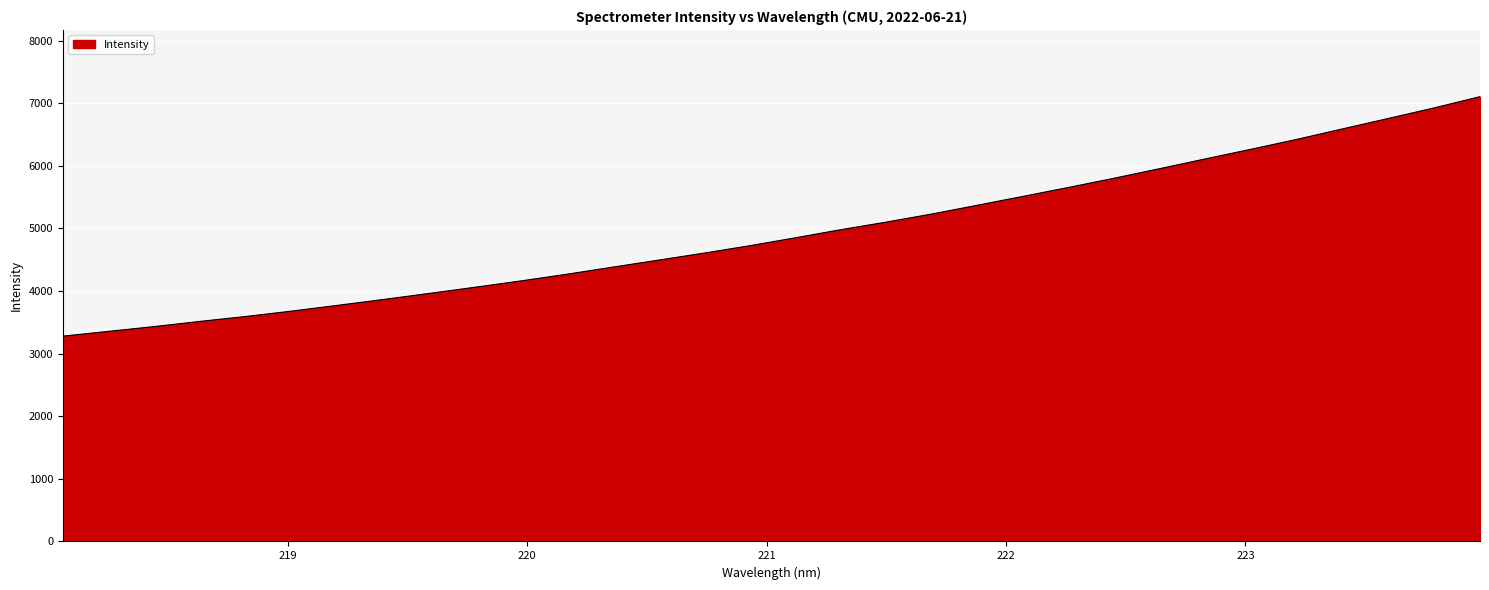

Reading left to right, extract all data points from this chart.

3280.4	3356.8	3433.3	3515.9	3594.7	3680.3	3772.1	3865.4	3962.3	4060.5	4161.3	4267.9	4380.5	4492.6	4604.9	4722.9	4849.7	4980.3	5102.0	5231.6	5372.1	5514.0	5657.3	5805.1	5958.1	6114.1	6268.3	6425.8	6593.3	6759.6	6927.5	7106.2